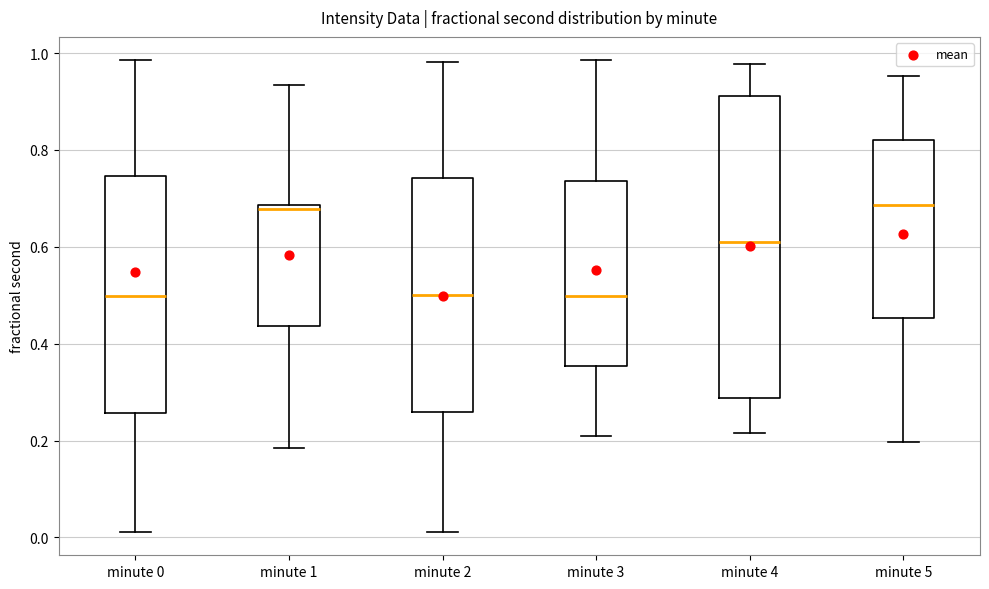

Reading left to right, transcribe this box plot: for each box, give where its median line is, the range the box spans, and where its two whiskers end, as read against the y-axis. The values are not printed on the chart, so give them approximately, as read against the axis.

minute 0: median 0.50, box 0.26 to 0.74, whiskers 0.02 to 0.98
minute 1: median 0.68 (just below the box's upper edge), box 0.44 to 0.68, whiskers 0.18 to 0.94
minute 2: median 0.50, box 0.26 to 0.74, whiskers 0.02 to 0.98
minute 3: median 0.50, box 0.36 to 0.74, whiskers 0.22 to 0.98
minute 4: median 0.60, box 0.28 to 0.92, whiskers 0.22 to 0.98
minute 5: median 0.68, box 0.46 to 0.82, whiskers 0.20 to 0.96